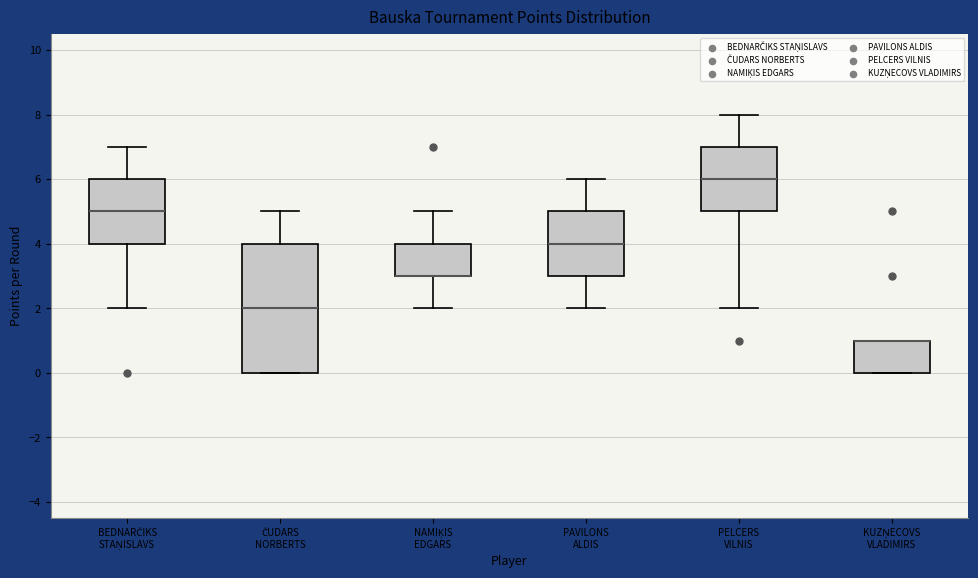

Comparing the boxes themselves (not the whiskers), which one is the tallest?

ČUDARS NORBERTS